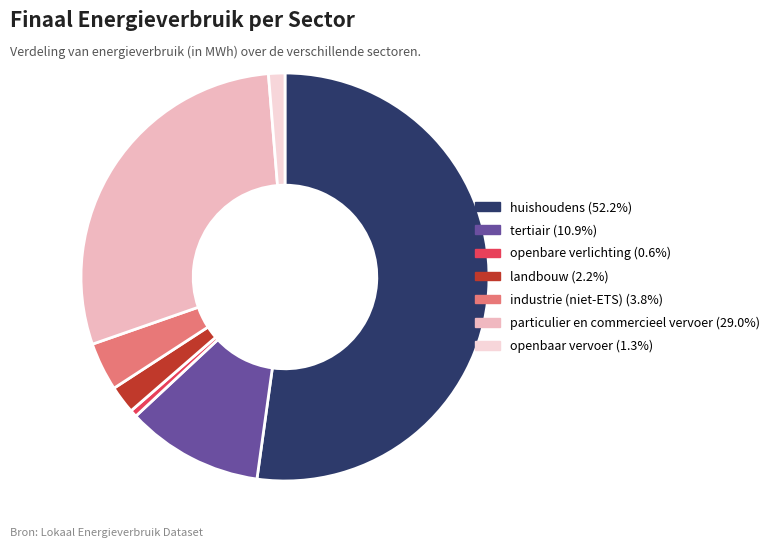

Which slice is the smallest?

openbare verlichting